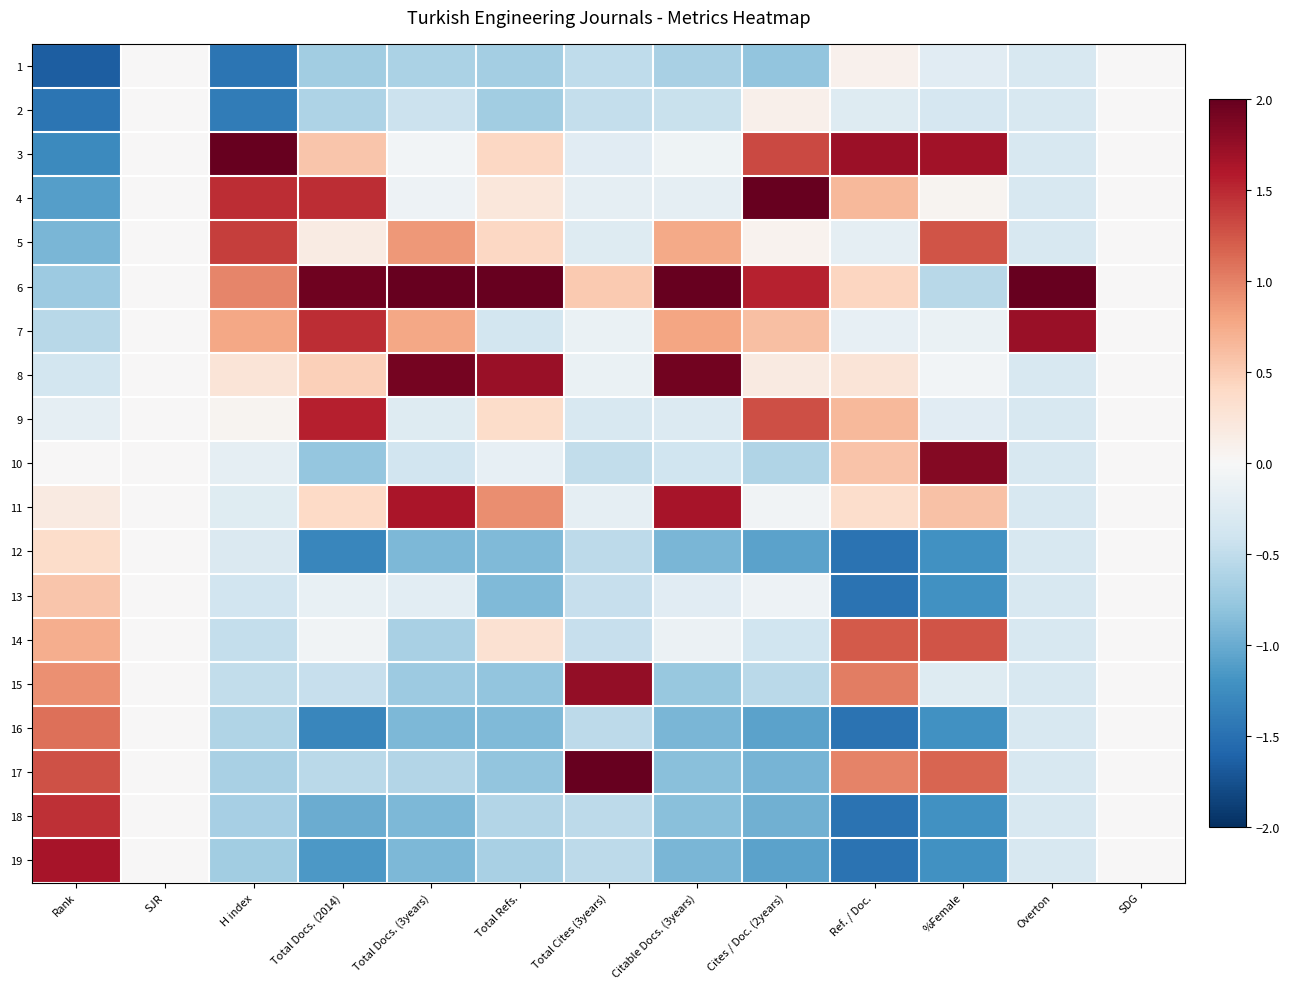

How many categories are shown in the chart?

13